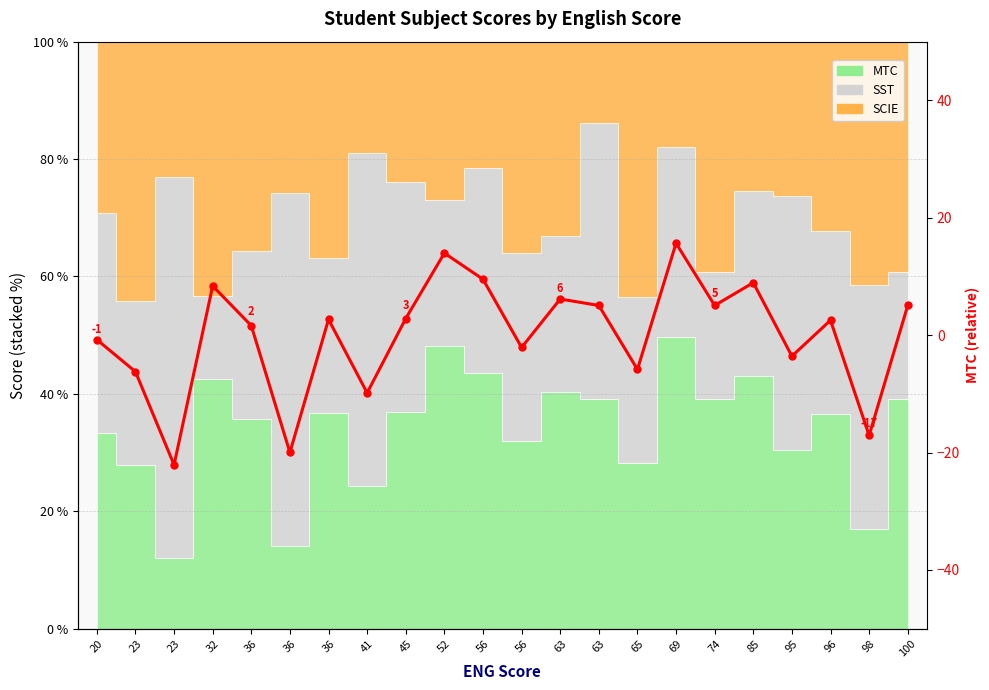

What is the change in value from 36 to 56?

+29.5